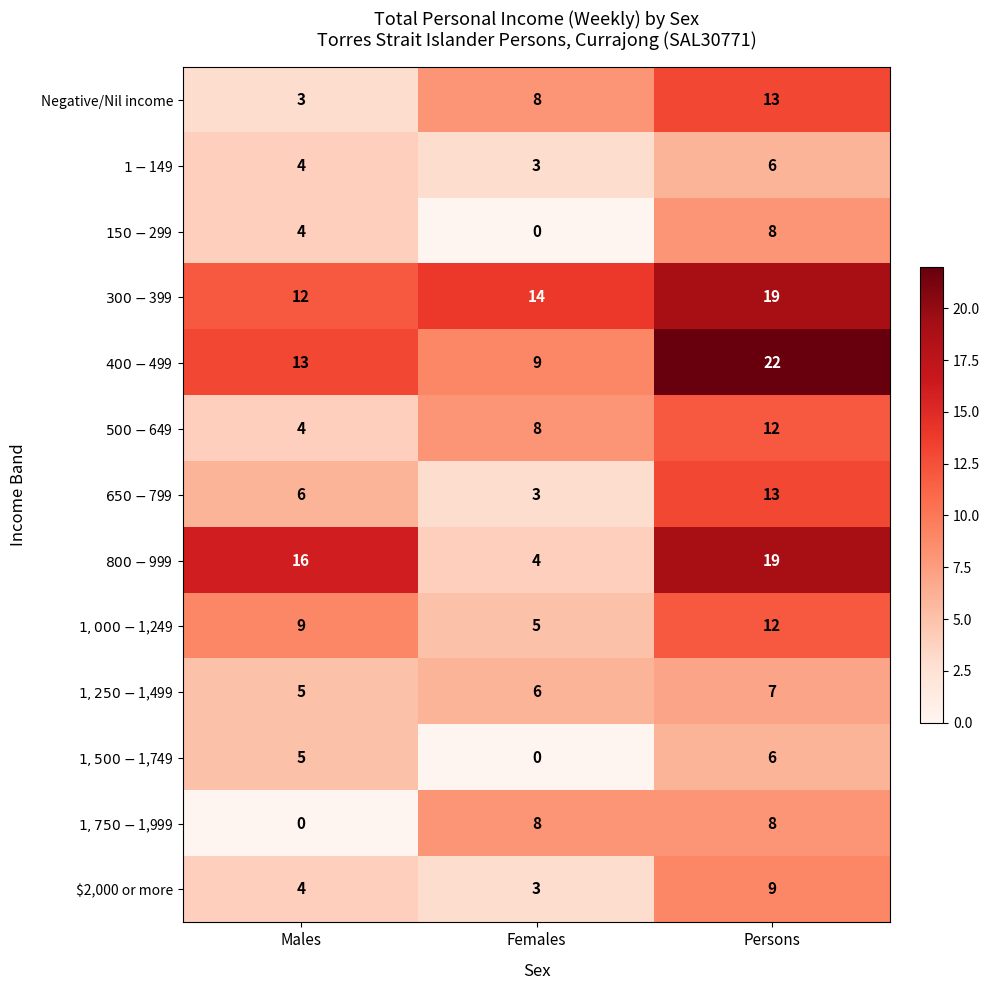

At which category is the sum across all series the highest?

Persons